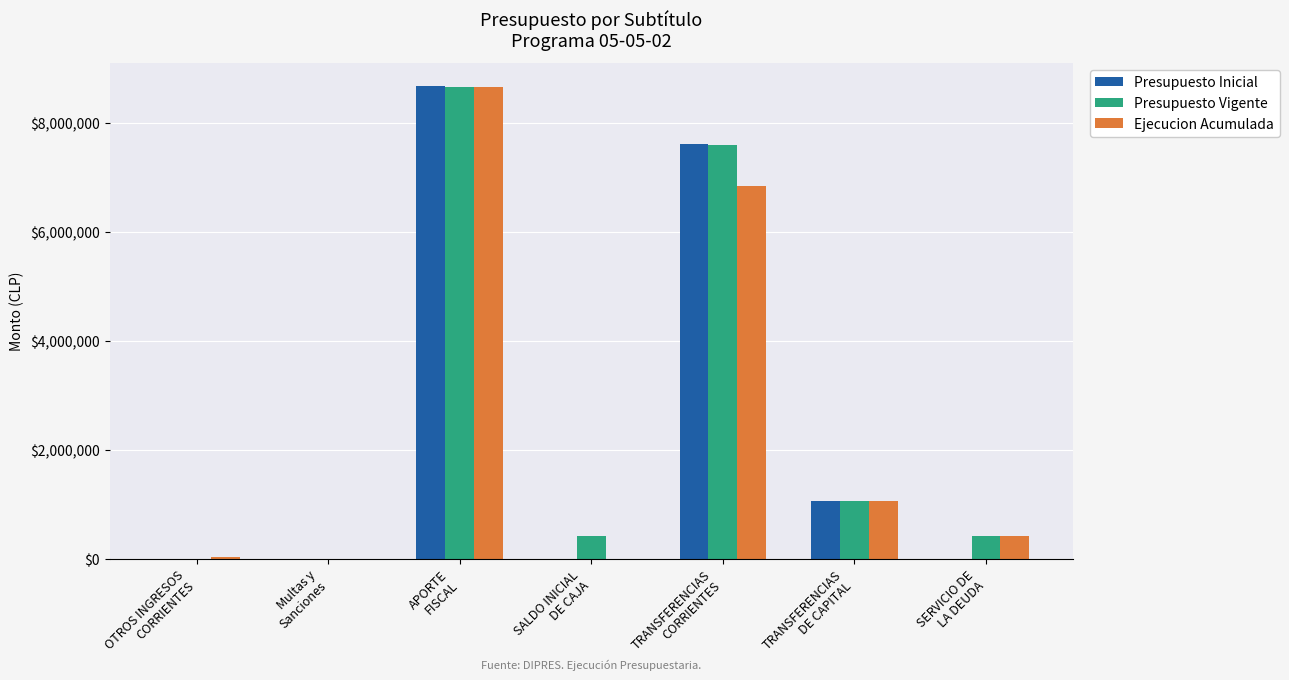

What is the highest value of the Presupuesto Inicial series?

8669842